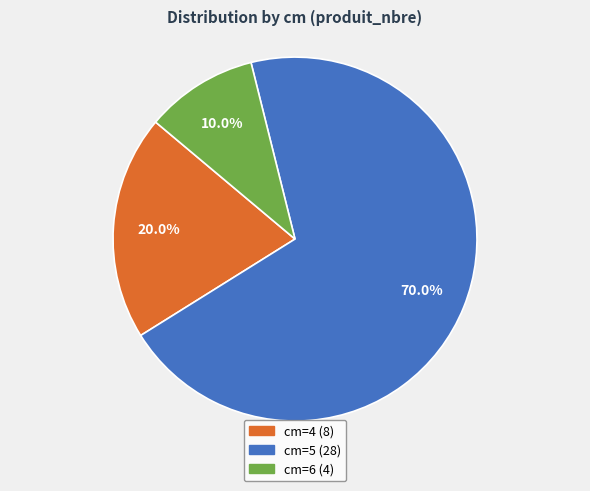

Is there any slice that represents more than half of the pie?

Yes